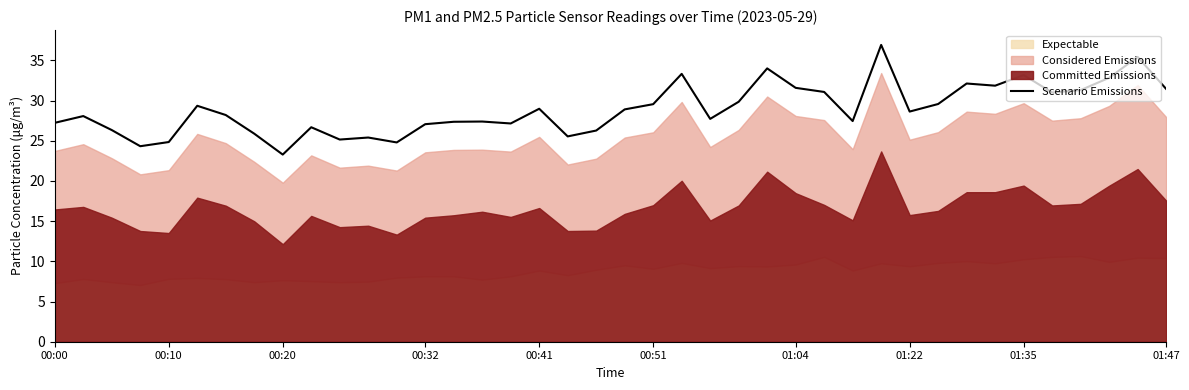

What is the value of the 1st point from the left?

27.2